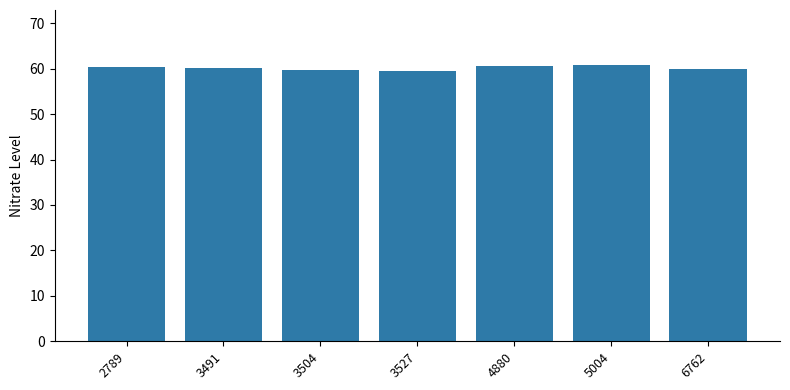

True or false: the data shows 41.0 at 6762.

False